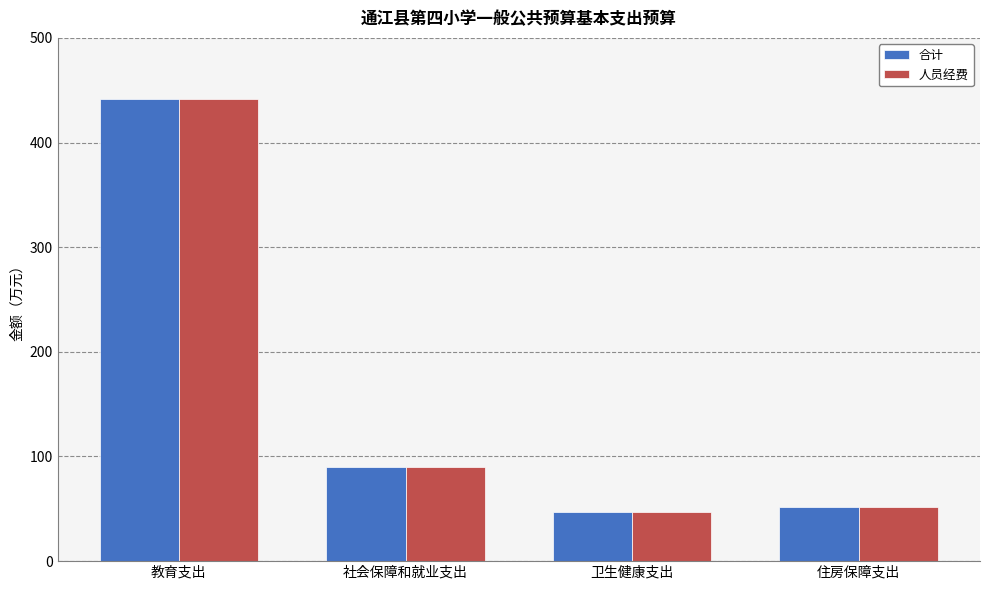

Reading right to left, transcribe all the data shown in this chart.

合计: 51.7	47.0	90.1	441.7
人员经费: 51.7	47.0	90.1	441.7